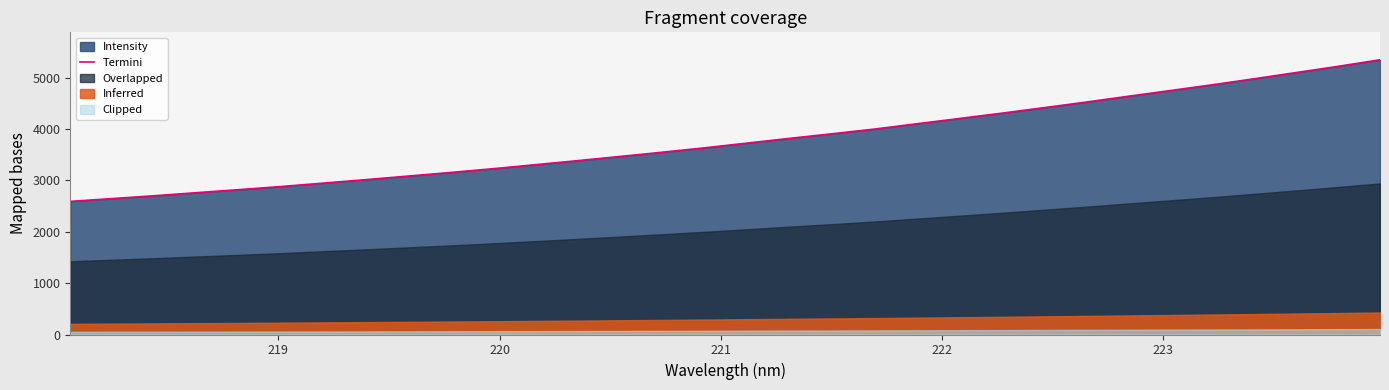

What is the minimum value for Termini?

2589.7